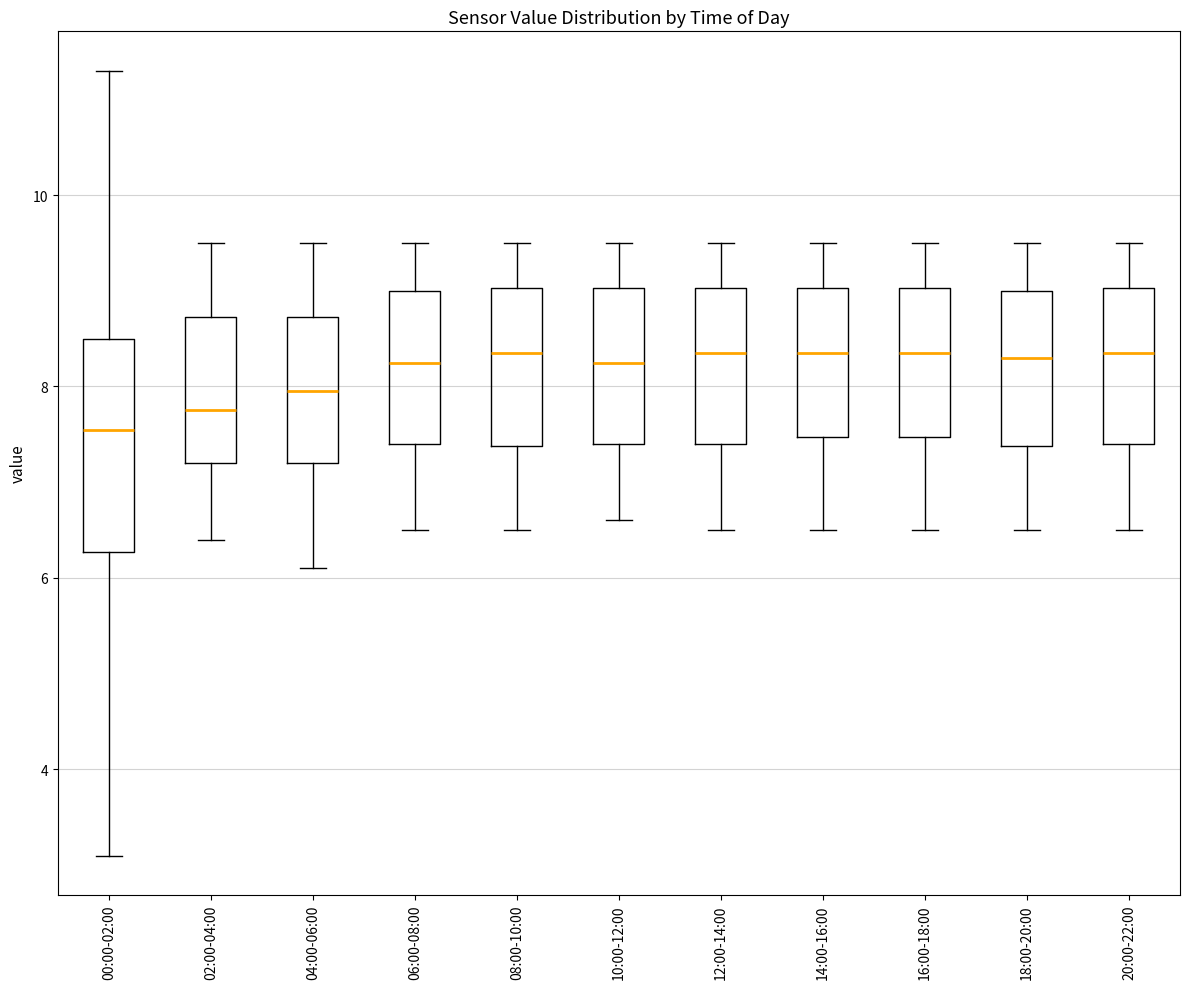

Reading left to right, read every box against the y-axis: the position of its median line, the range the box covers, and the ends of its whiskers. The values are not printed on the chart, so give them approximately, as read against the axis.

00:00-02:00: median 7.6, box 6.2 to 8.6, whiskers 3.2 to 11.4
02:00-04:00: median 7.8, box 7.2 to 8.8, whiskers 6.4 to 9.6
04:00-06:00: median 8.0, box 7.2 to 8.8, whiskers 6.2 to 9.6
06:00-08:00: median 8.2, box 7.4 to 9.0, whiskers 6.6 to 9.6
08:00-10:00: median 8.4, box 7.4 to 9.0, whiskers 6.6 to 9.6
10:00-12:00: median 8.2, box 7.4 to 9.0, whiskers 6.6 to 9.6
12:00-14:00: median 8.4, box 7.4 to 9.0, whiskers 6.6 to 9.6
14:00-16:00: median 8.4, box 7.4 to 9.0, whiskers 6.6 to 9.6
16:00-18:00: median 8.4, box 7.4 to 9.0, whiskers 6.6 to 9.6
18:00-20:00: median 8.4, box 7.4 to 9.0, whiskers 6.6 to 9.6
20:00-22:00: median 8.4, box 7.4 to 9.0, whiskers 6.6 to 9.6